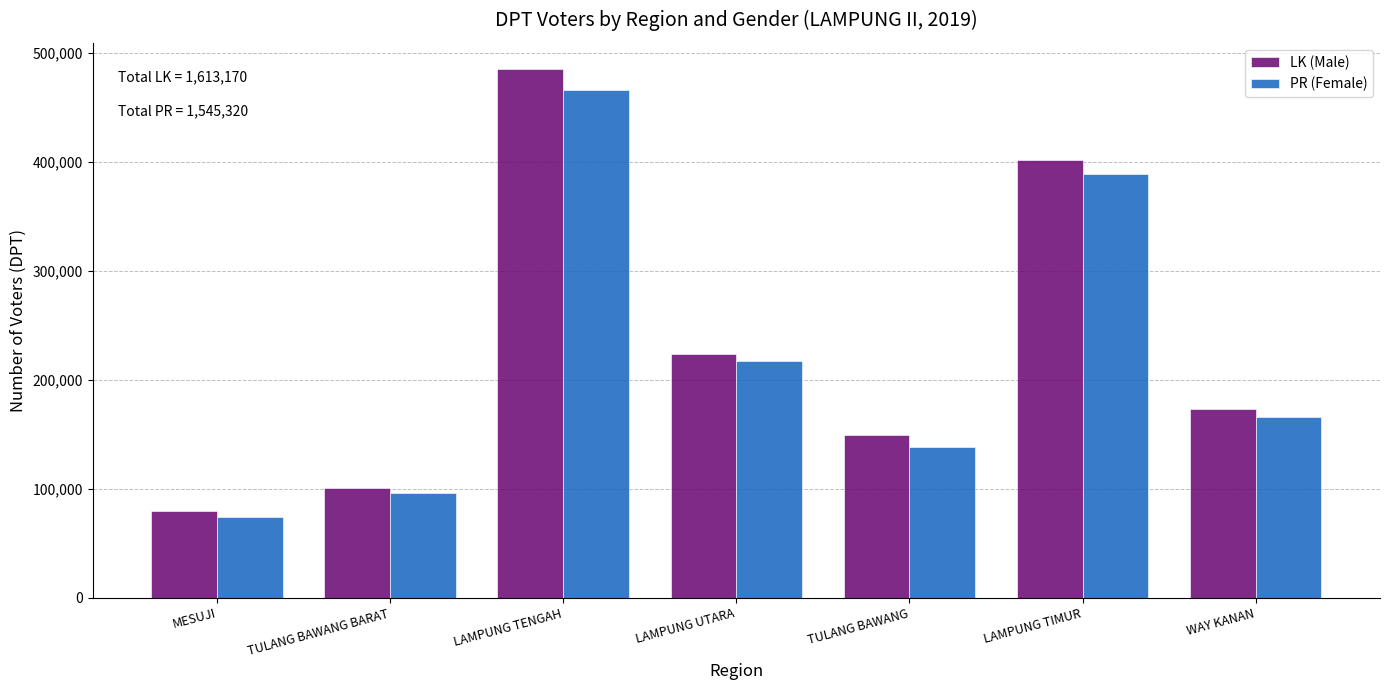

Reading left to right, transcribe all the data shown in this chart.

LK (Male): 79759	100613	484806	223934	149041	401540	173477
PR (Female): 73915	95862	465760	217117	138074	388609	165983